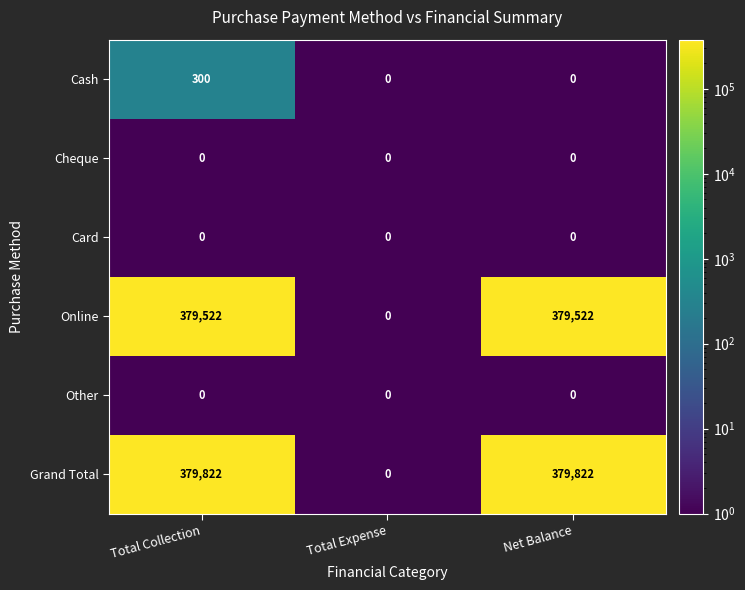

What is the maximum value for Grand Total?

379822